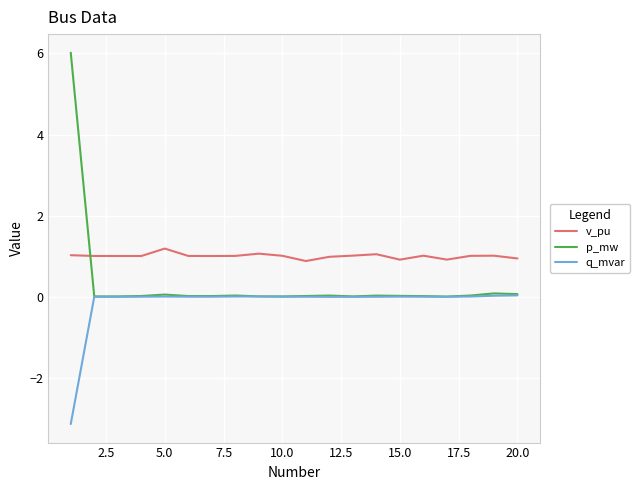

Which series has the largest range (max minus min)?

p_mw